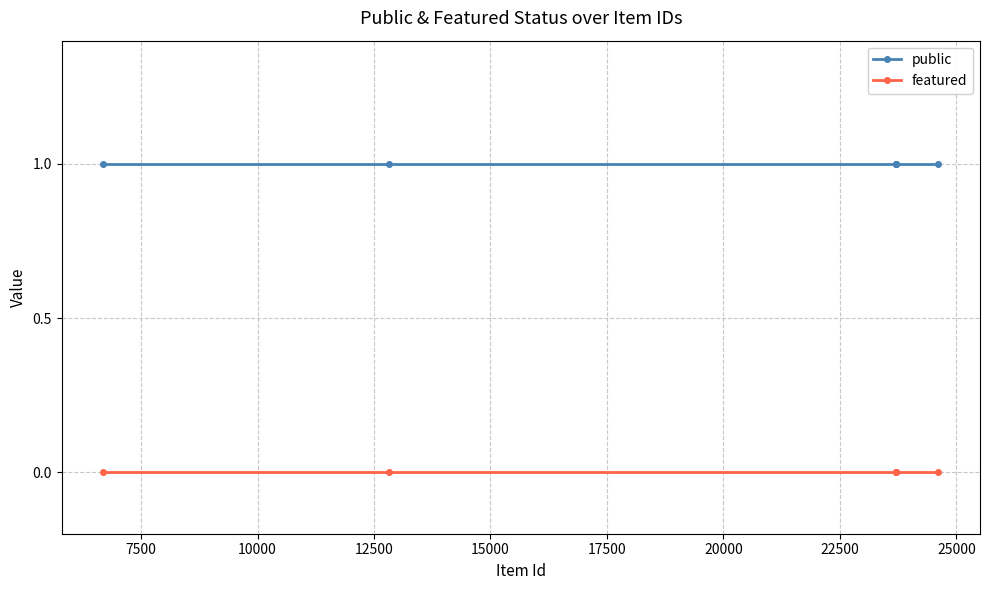

Which series has the largest total across all categories?

public